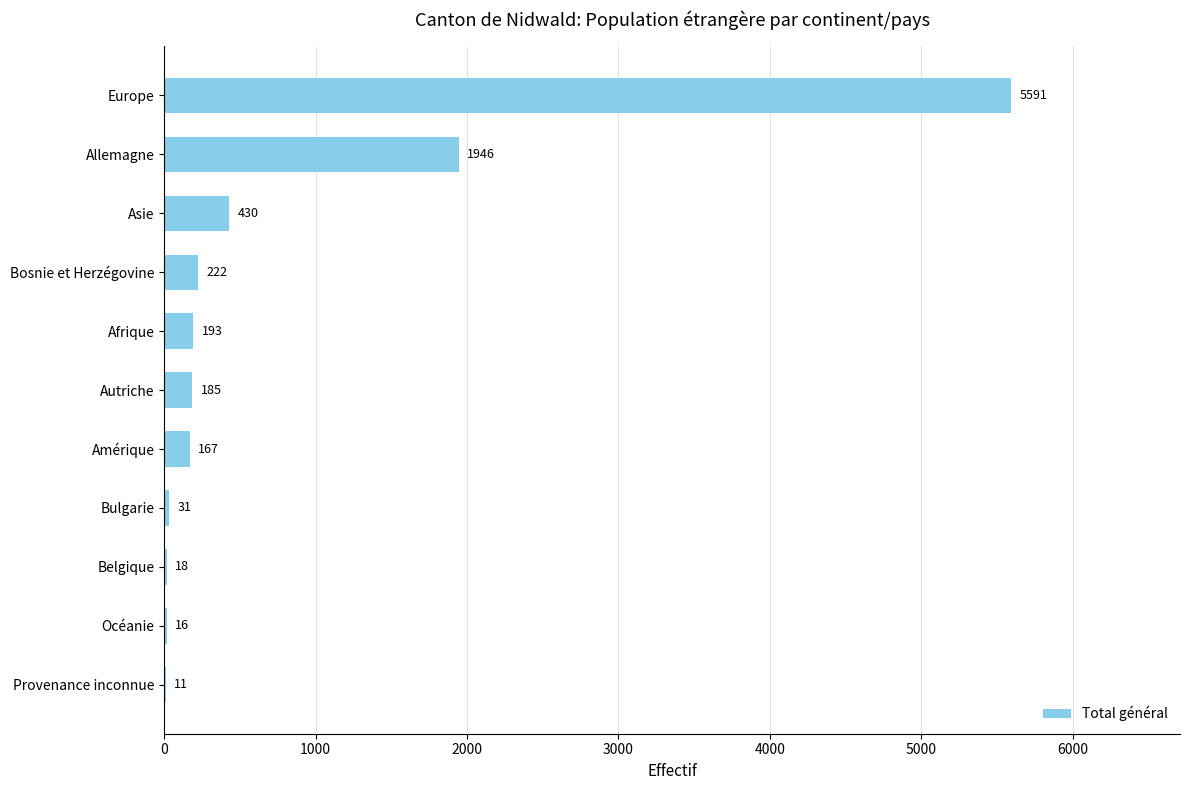

True or false: the data shows 167 at Amérique.

True